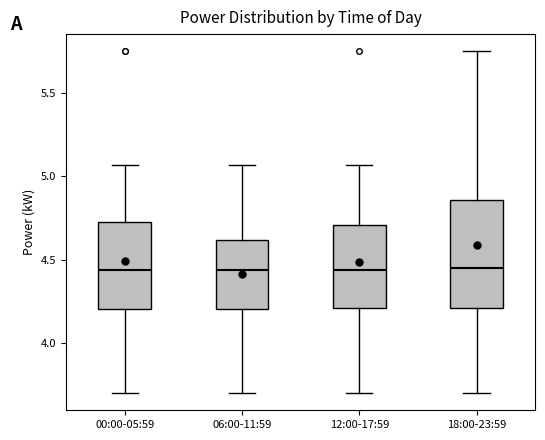

Where does the median line of the box for 18:00-23:59 sit on the y-axis? The values are not printed on the chart, so give them approximately, as read against the axis.

4.45